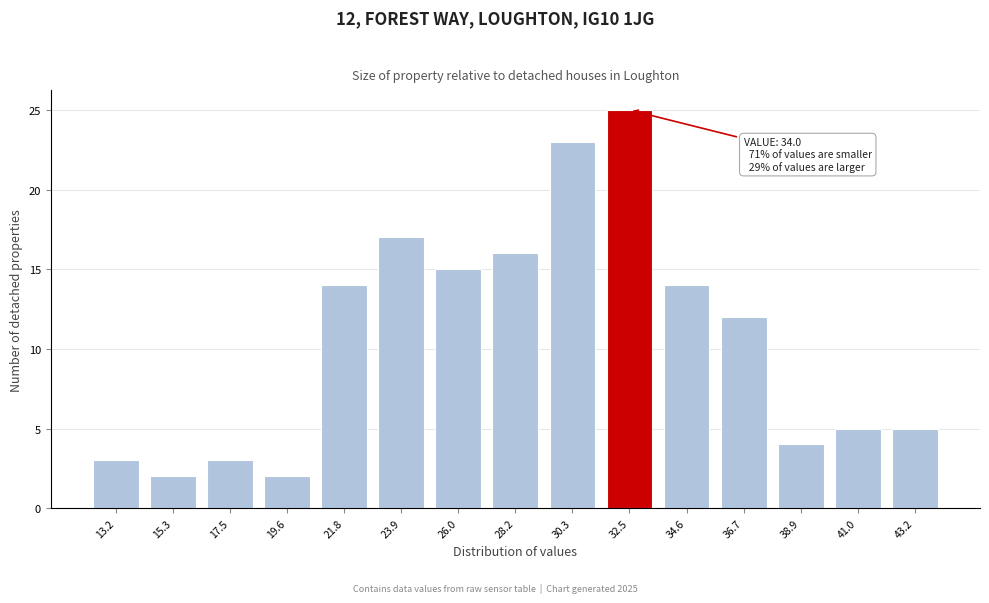

Reading left to right, what are all the values shown in this chart?

13.2=3	15.3=2	17.5=3	19.6=2	21.8=14	23.9=17	26.0=15	28.2=16	30.3=23	32.5=25	34.6=14	36.7=12	38.9=4	41.0=5	43.2=5